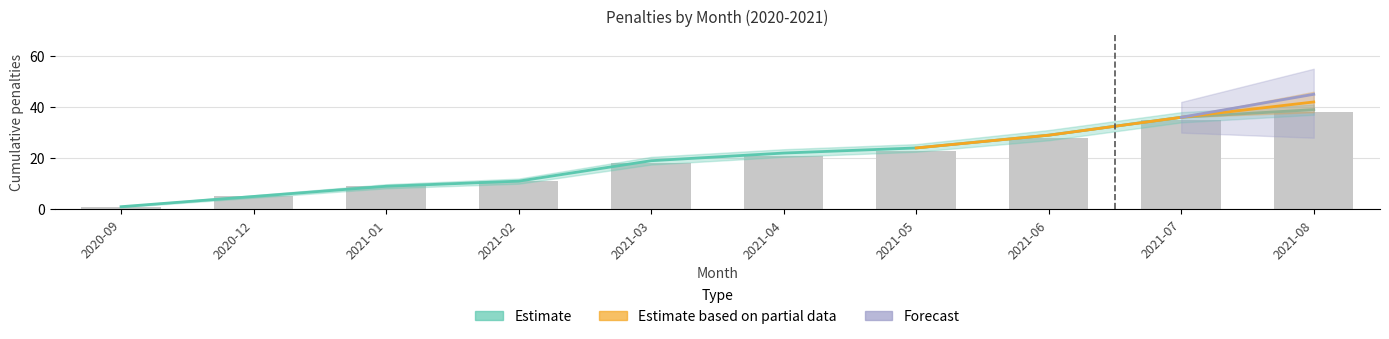

What value does the Estimate series have at 2020-09?

1